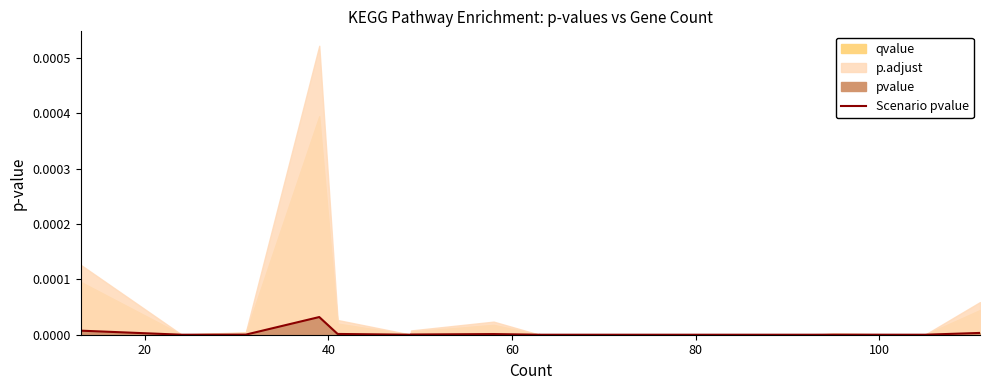

Is it true that the value at 11 is 0.0?

False